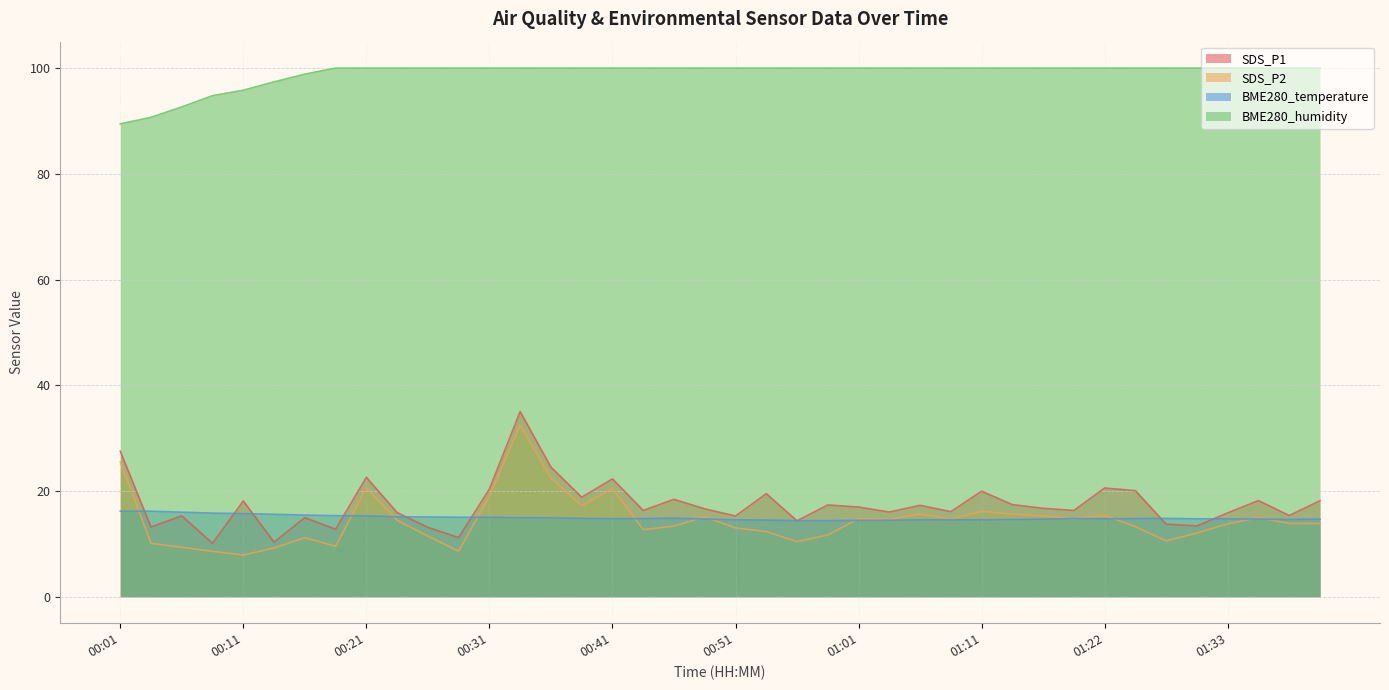

Does the chart have visible grid lines?

Yes